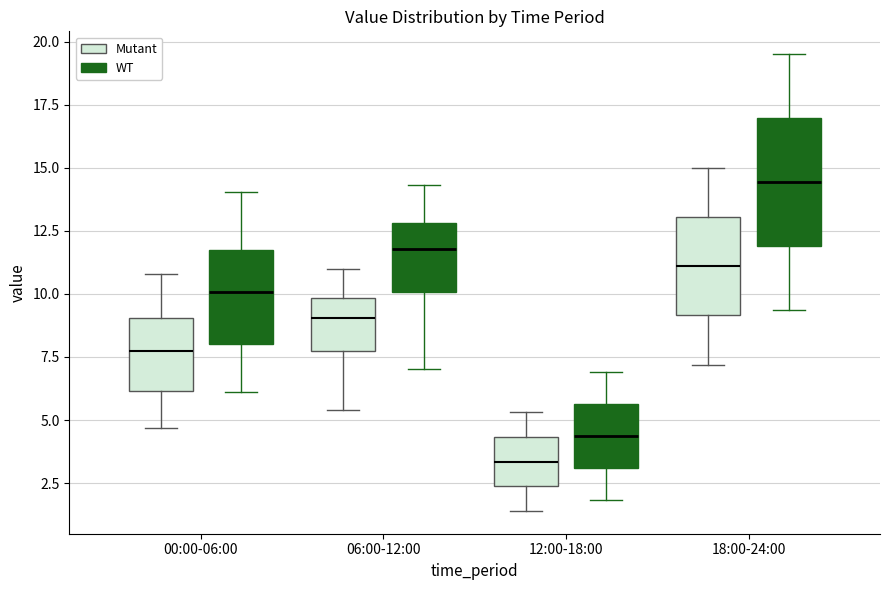

Reading left to right, read every box against the y-axis: the position of its median line, the range the box covers, and the ends of its whiskers. The values are not printed on the chart, so give them approximately, as read against the axis.

00:00-06:00 (Mutant): median 8.0, box 6.0 to 9.0, whiskers 4.5 to 11.0
00:00-06:00 (WT): median 10.0, box 8.0 to 11.5, whiskers 6.0 to 14.0
06:00-12:00 (Mutant): median 9.0, box 8.0 to 10.0, whiskers 5.5 to 11.0
06:00-12:00 (WT): median 12.0, box 10.0 to 13.0, whiskers 7.0 to 14.5
12:00-18:00 (Mutant): median 3.5, box 2.5 to 4.5, whiskers 1.5 to 5.5
12:00-18:00 (WT): median 4.5, box 3.0 to 5.5, whiskers 2.0 to 7.0
18:00-24:00 (Mutant): median 11.0, box 9.0 to 13.0, whiskers 7.0 to 15.0
18:00-24:00 (WT): median 14.5, box 12.0 to 17.0, whiskers 9.5 to 19.5